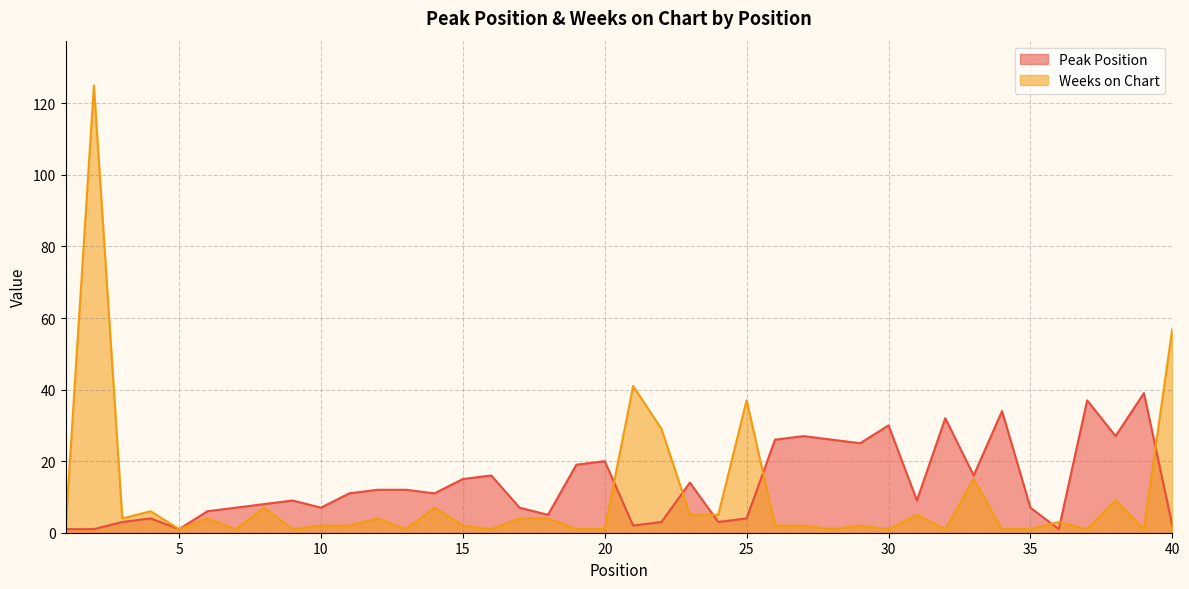

In Weeks on Chart, how many points are higher than both neighbors (excluding endpoints)?

13